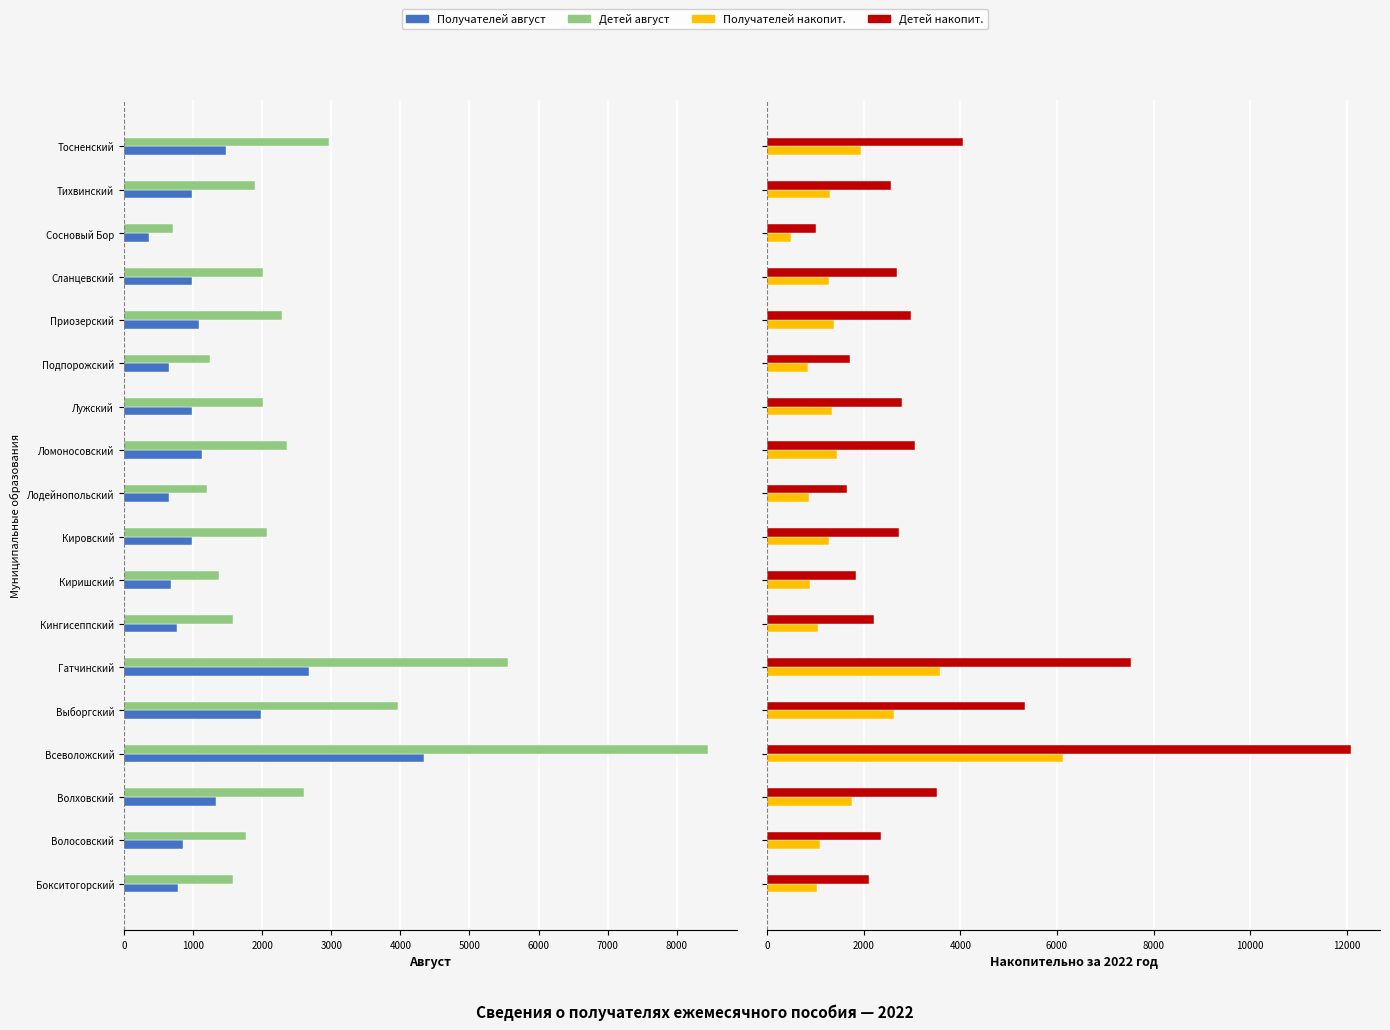

What is the spread (max minus min) of values at Волосовский?

4126